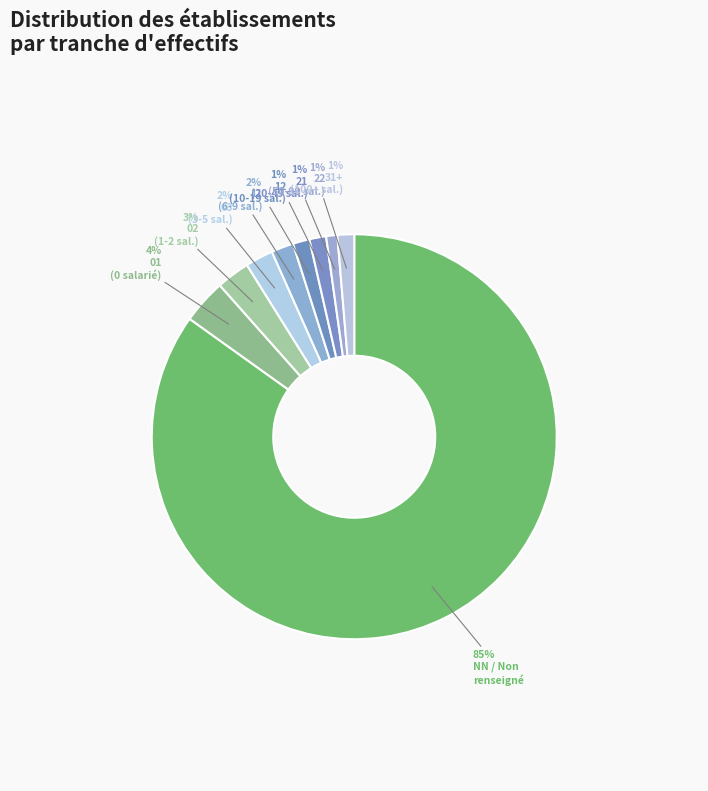

How many segments does this pie chart have?

9